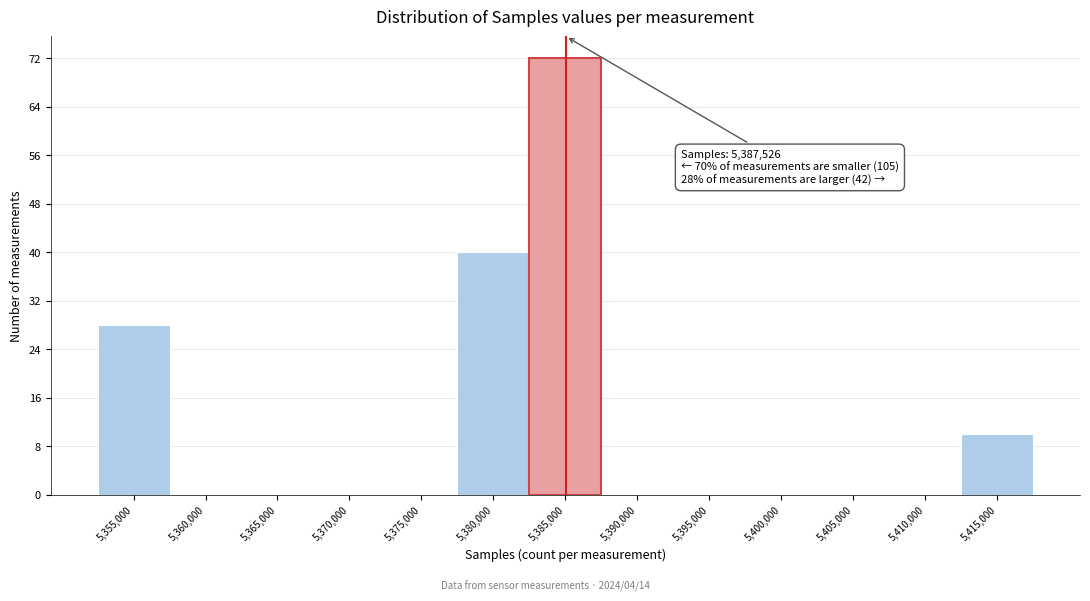

Reading left to right, list all the values displayed in this chart.

5,355,000=28	5,360,000=0	5,365,000=0	5,370,000=0	5,375,000=0	5,380,000=40	5,385,000=72	5,390,000=0	5,395,000=0	5,400,000=0	5,405,000=0	5,410,000=0	5,415,000=10